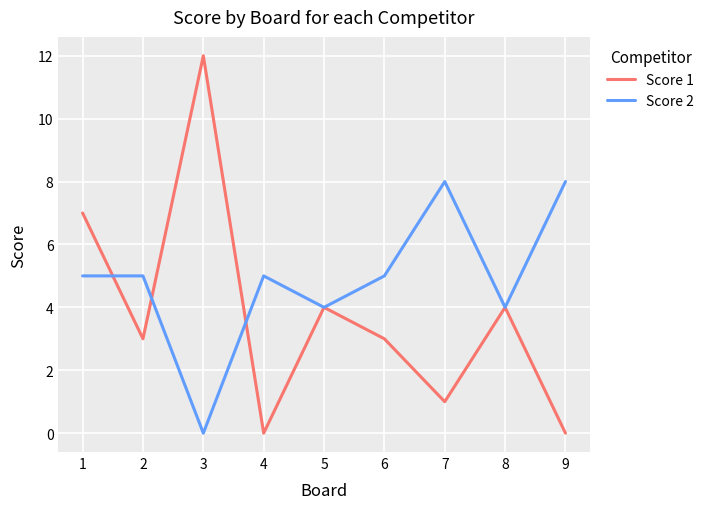

How many lines are shown in the chart?

2